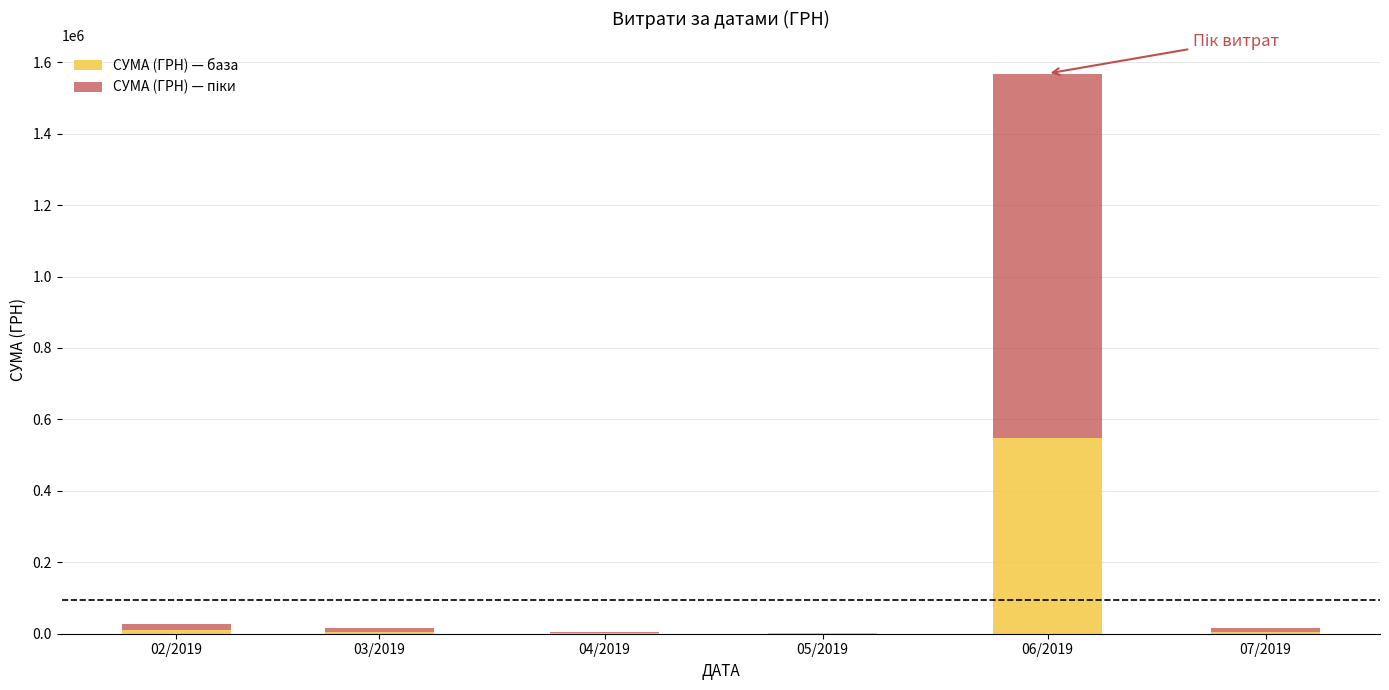

What is the sum of all СУМА (ГРН) — база values?

572586.2